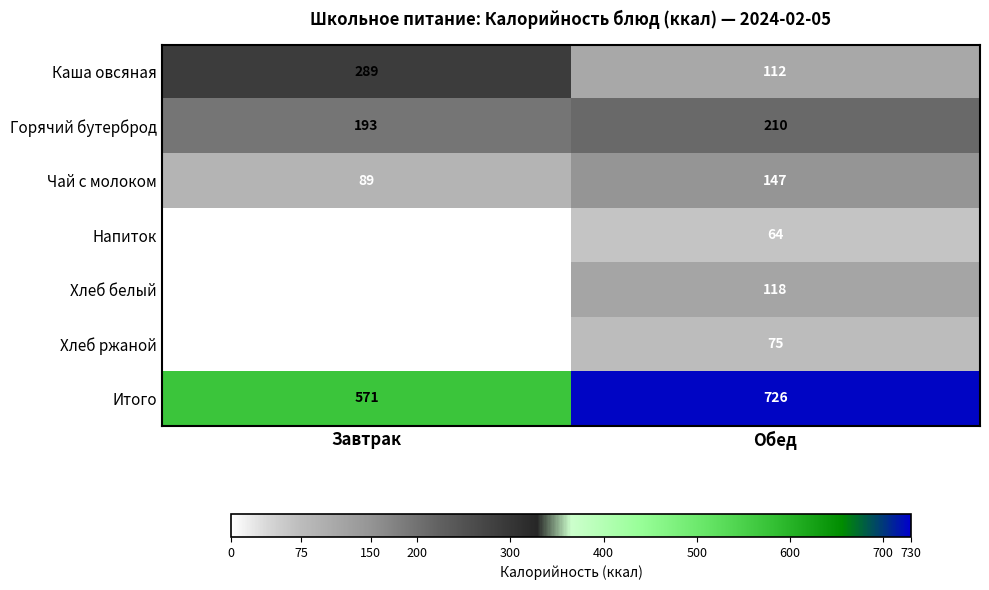

Is the value of Горячий бутерброд at Обед greater than the value of Чай с молоком at Завтрак?

Yes